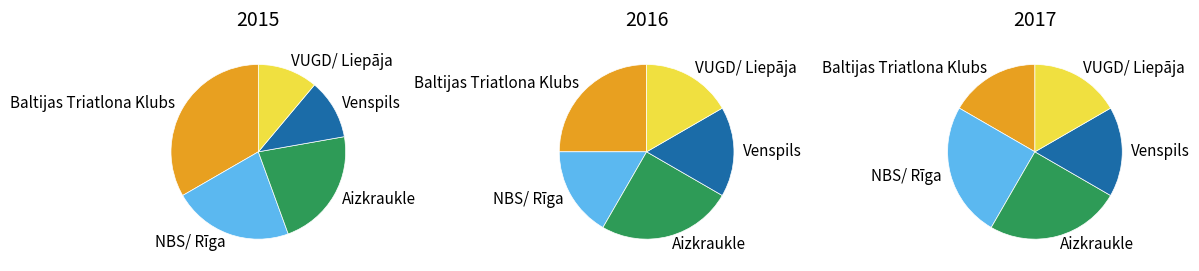

To the nearest percent, what is the difference between the largest and smallest slice percentages?

17%